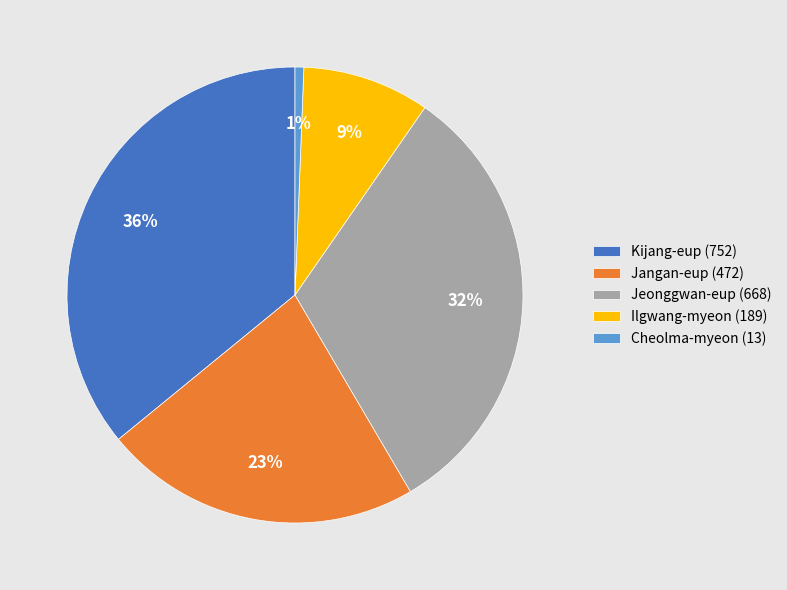

To the nearest percent, what is the average slice percentage?

20%